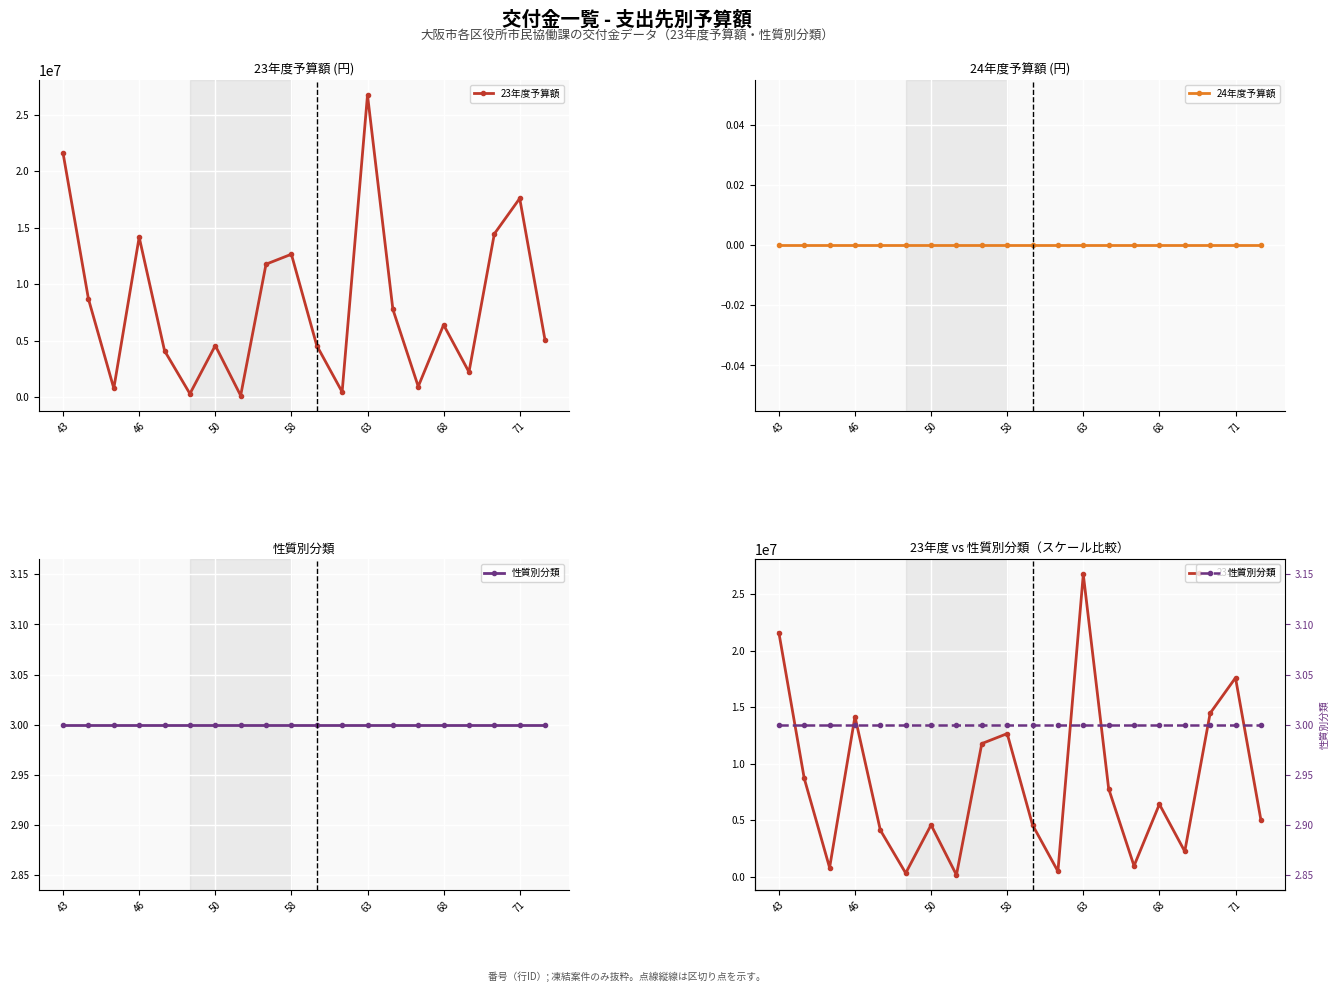

What are all the series names shown in the legend?

23年度予算額, 24年度予算額, 性質別分類